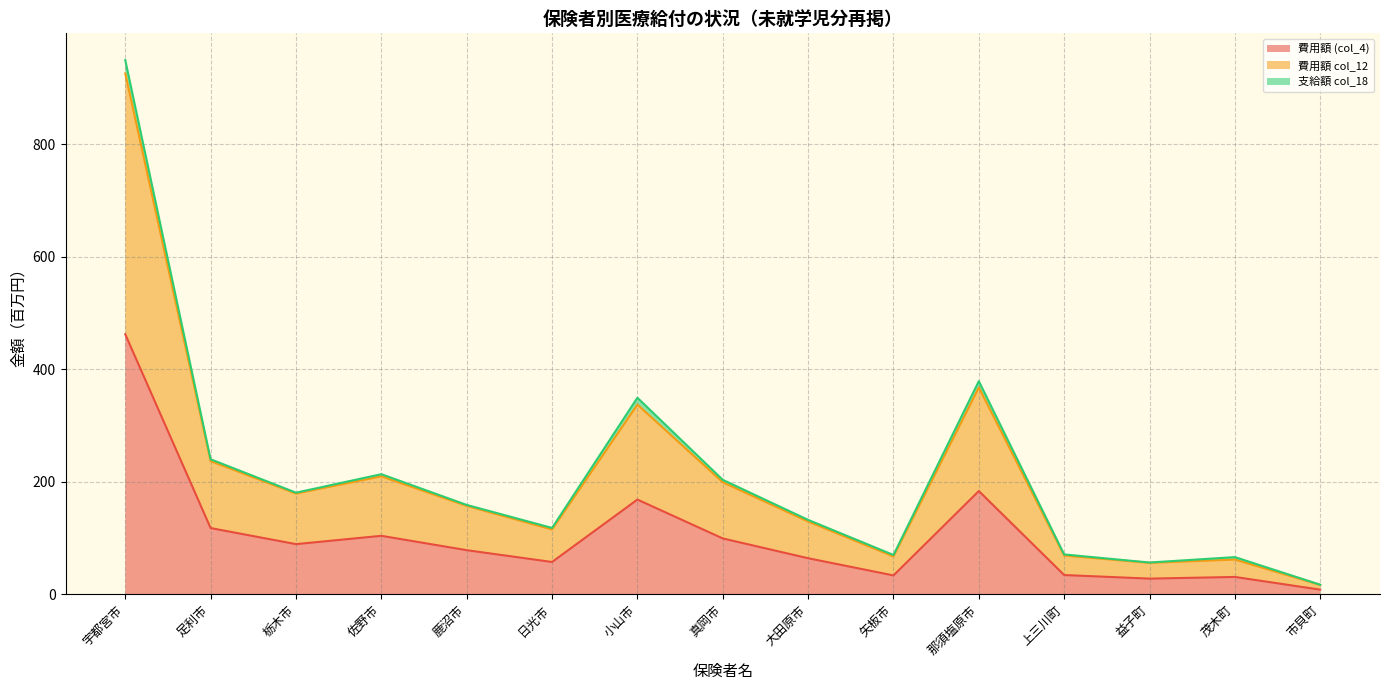

The 費用額 (col_4) series shows 27.9 at 益子町. True or false?

True